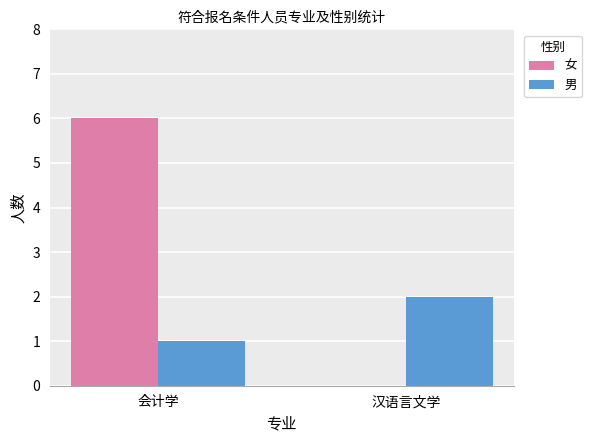

Which series has the largest total across all categories?

女